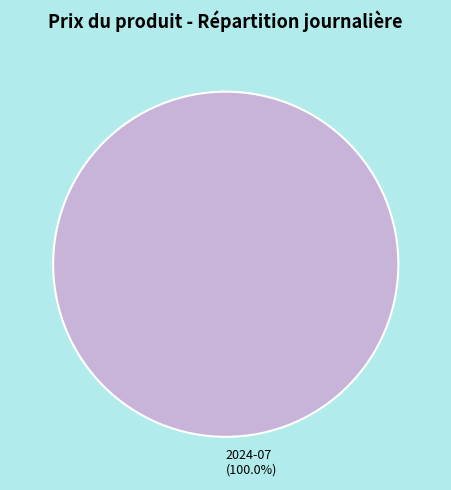

Rank the categories by value from lowest to highest.

2024-07 (100.0%)